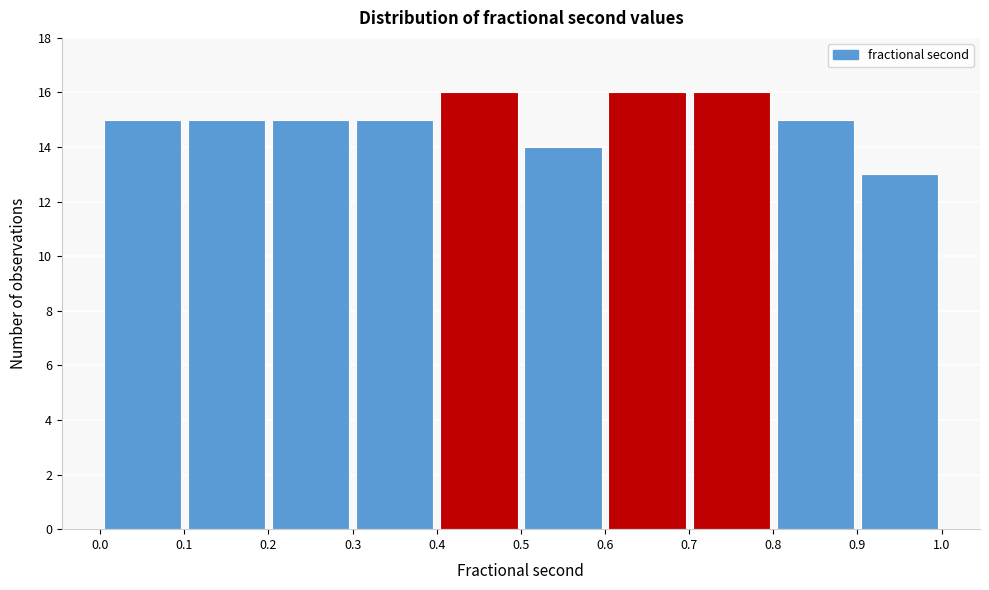

Reading left to right, transcribe this chart: for each bar, give the range it covers on the x-axis and its height. The values are not printed on the chart, so give them approximately, as read against the axis.

0.0 to 0.1: 15
0.1 to 0.2: 15
0.2 to 0.3: 15
0.3 to 0.4: 15
0.4 to 0.5: 16
0.5 to 0.6: 14
0.6 to 0.7: 16
0.7 to 0.8: 16
0.8 to 0.9: 15
0.9 to 1.0: 13